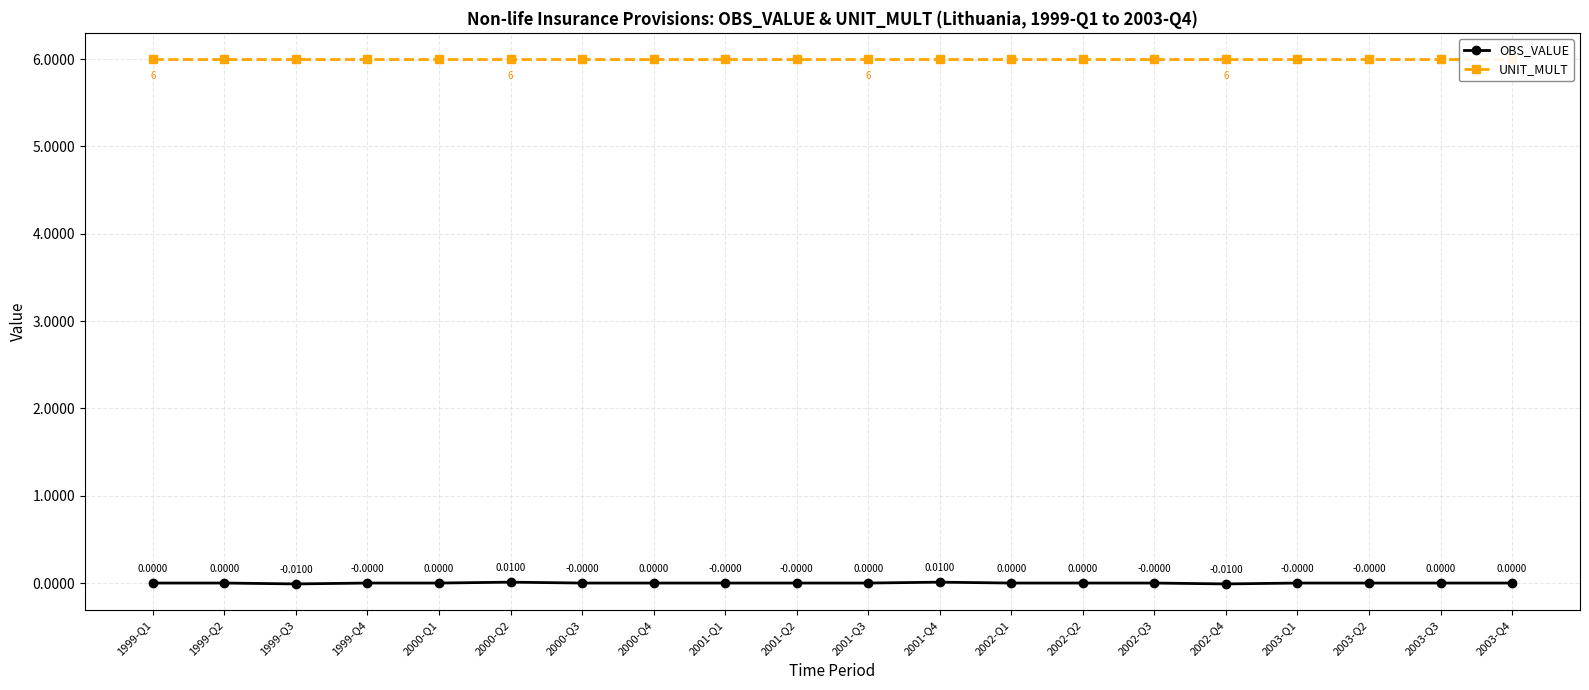

Which series changed the most between 2001-Q1 and 2003-Q4?

OBS_VALUE